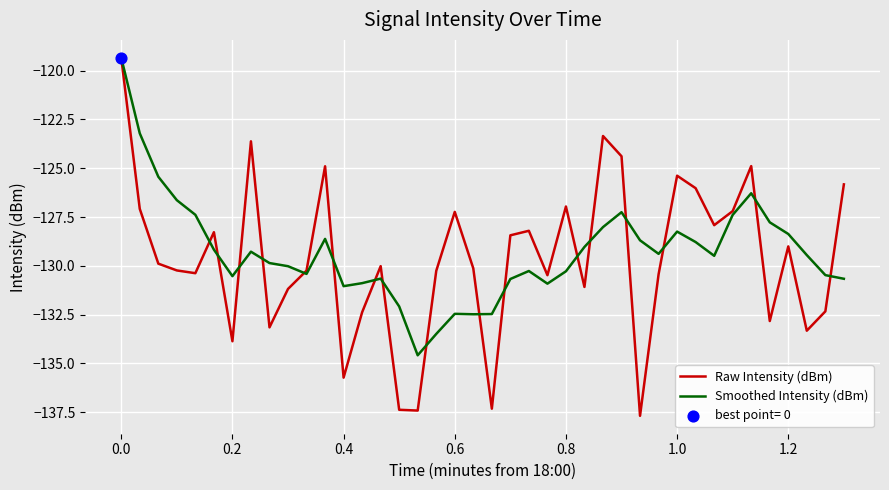

Which series has the largest range (max minus min)?

Raw Intensity (dBm)